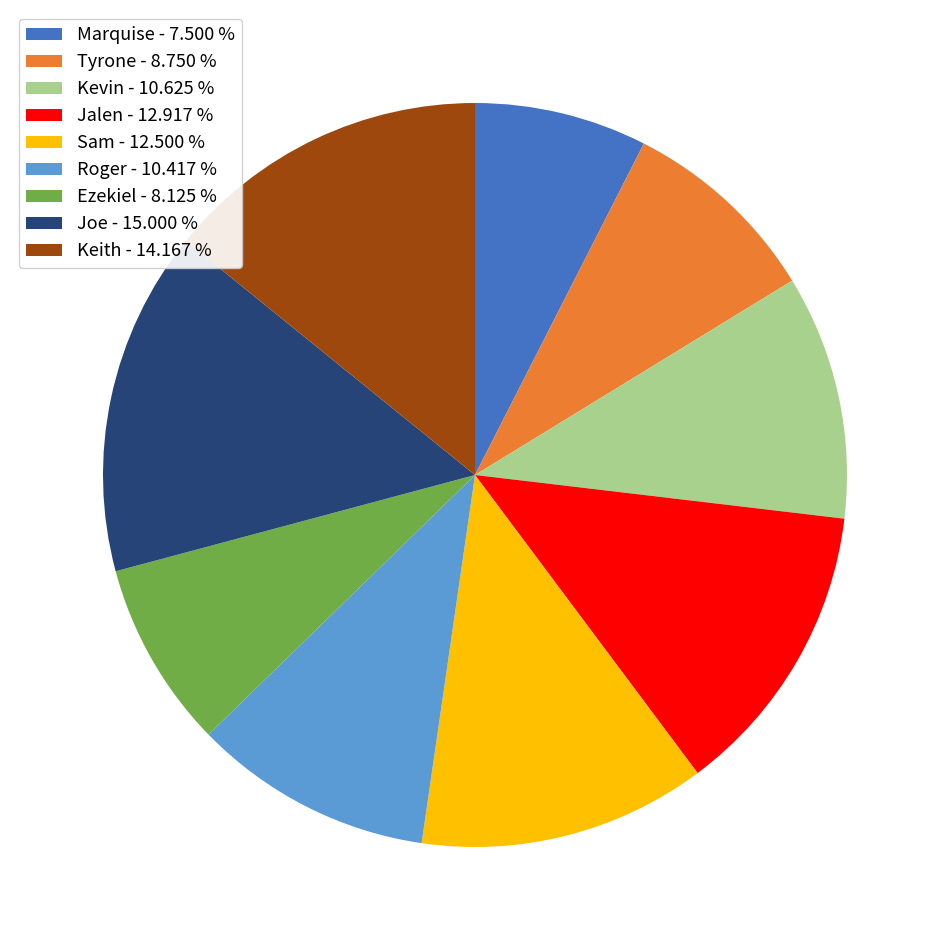

Is it true that Roger is 10% of the pie?

True